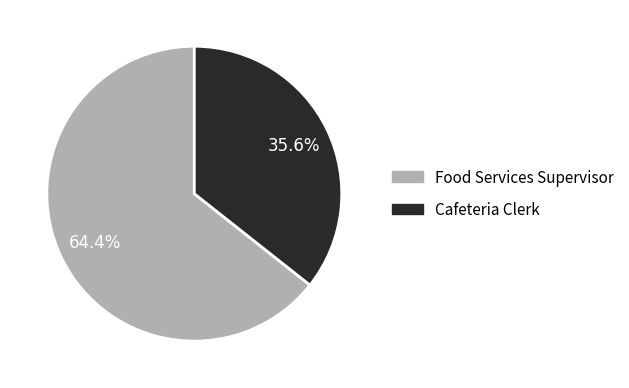

To the nearest percent, what is the difference between the Food Services Supervisor and Cafeteria Clerk slice percentages?

29%